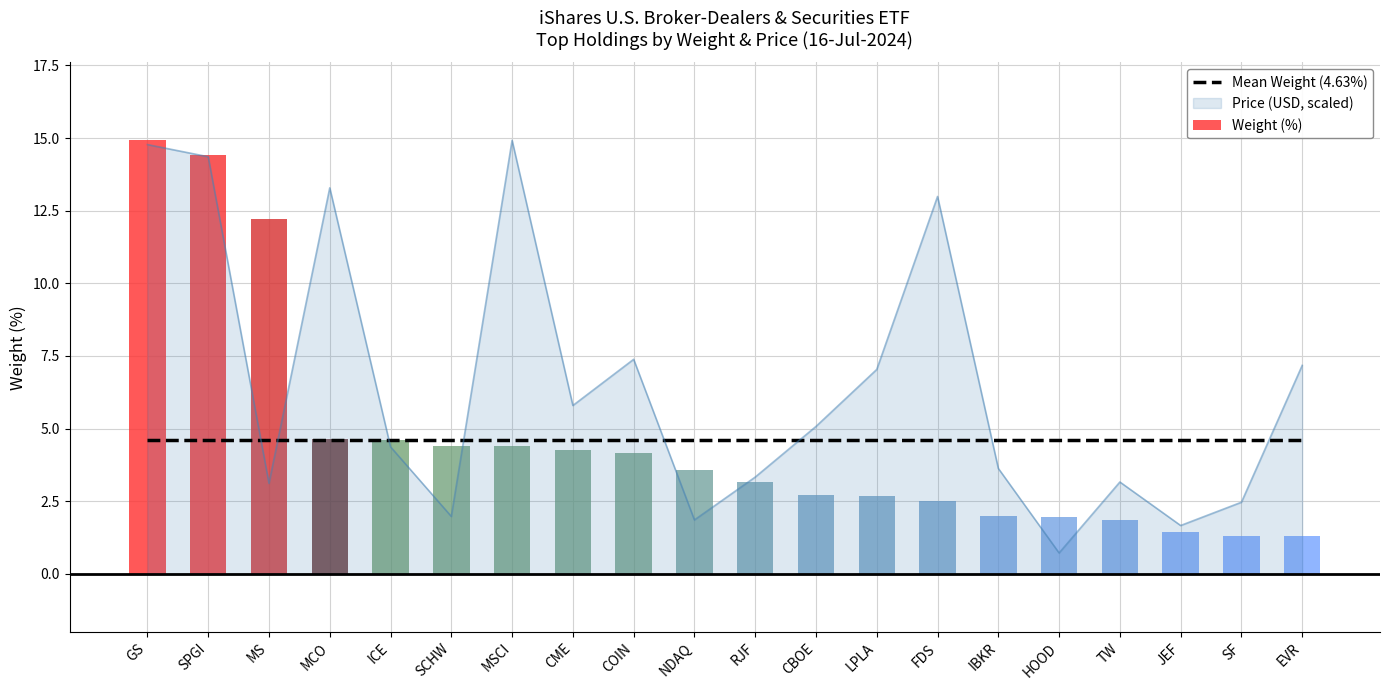

Reading left to right, what are all the values shown in this chart?

Mean Weight (4.63%): 4.6	4.6	4.6	4.6	4.6	4.6	4.6	4.6	4.6	4.6	4.6	4.6	4.6	4.6	4.6	4.6	4.6	4.6	4.6	4.6
Weight (%): 14.9	14.4	12.2	4.6	4.6	4.4	4.4	4.3	4.2	3.6	3.2	2.7	2.7	2.5	2.0	1.9	1.9	1.4	1.3	1.3